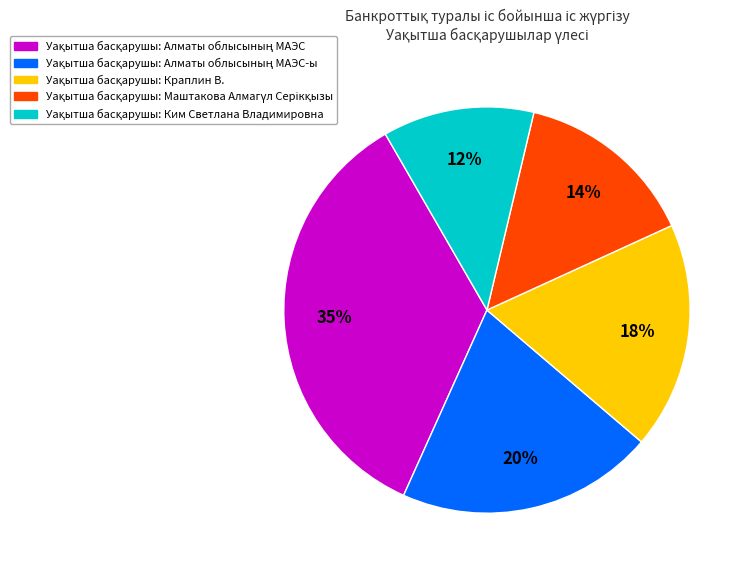

Is there a majority slice in this chart?

No